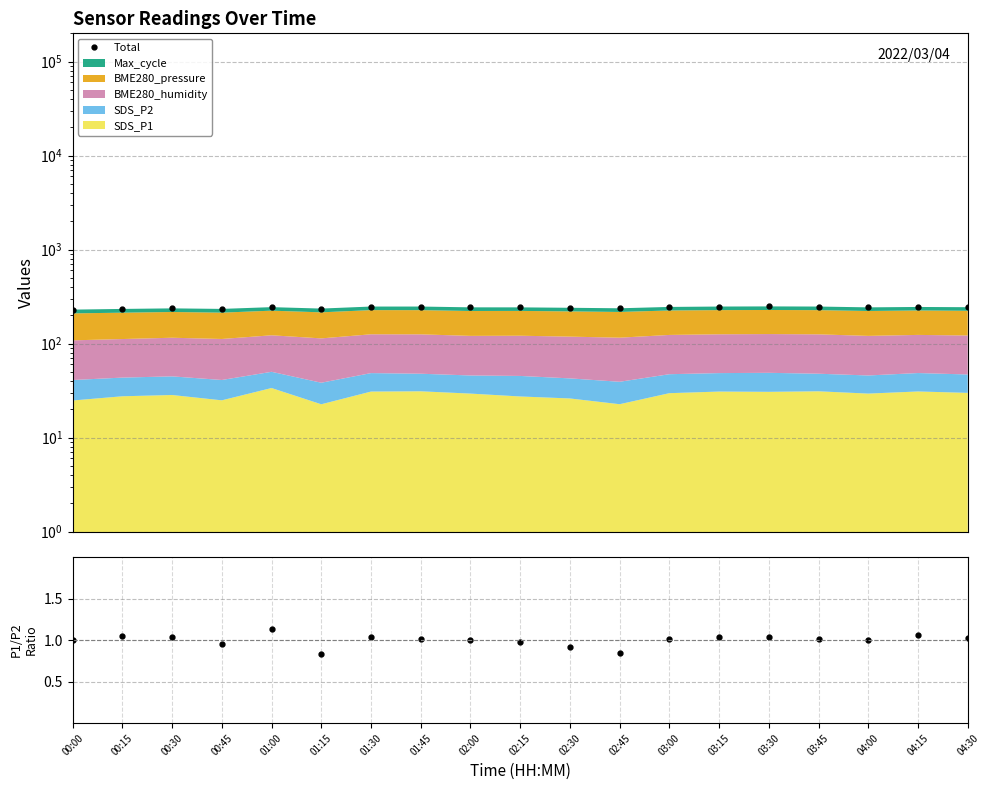

Which series has the largest total across all categories?

Total